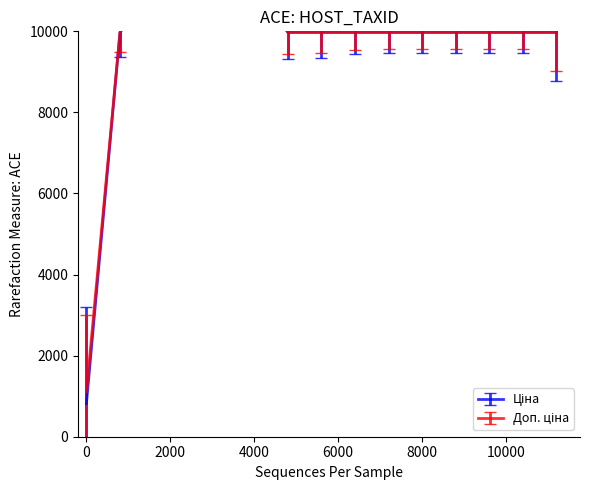

True or false: Доп. ціна has a value of 4341.3 at 285102216.

False